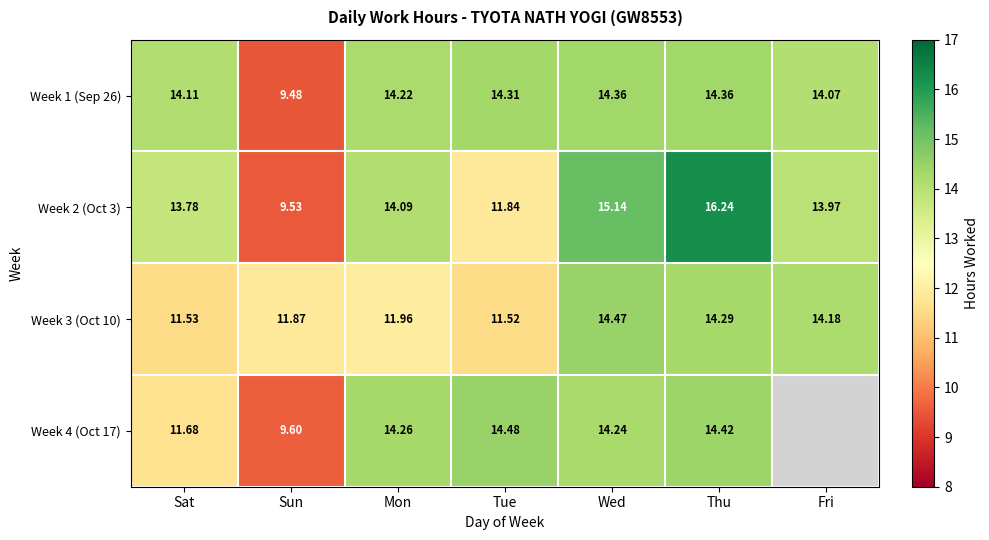

Rank the categories by Week 3 (Oct 10) value from highest to lowest.

Wed, Thu, Fri, Mon, Sun, Sat, Tue